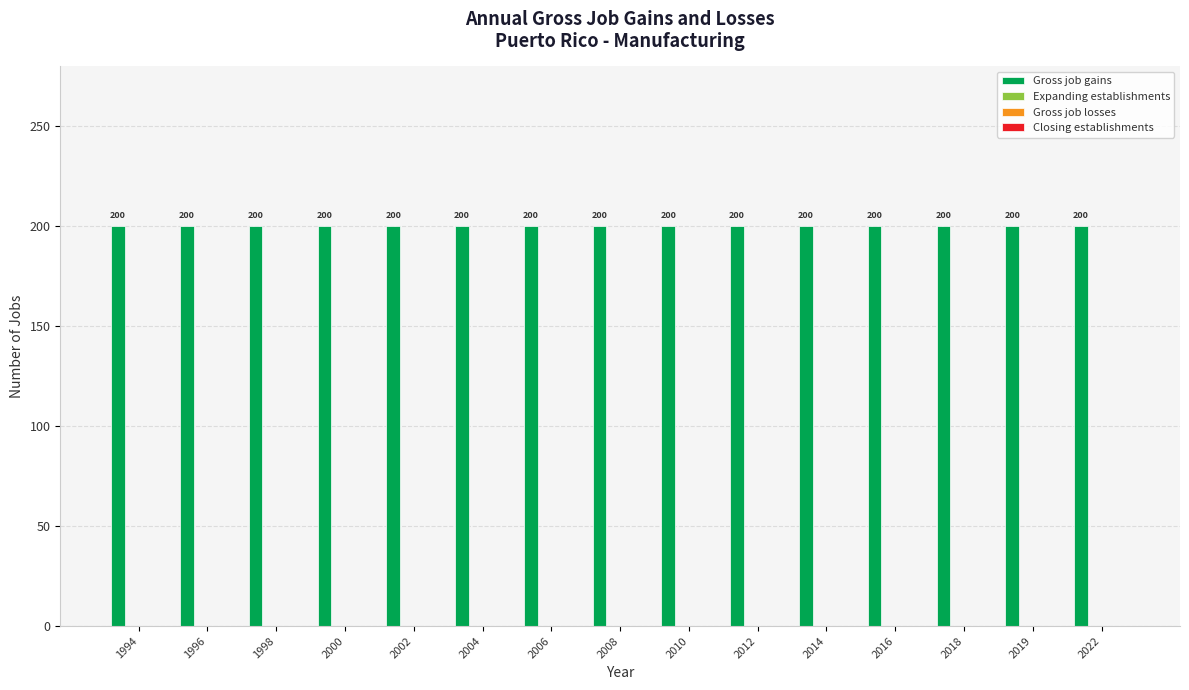

Between 2019 and 2022, which series saw the biggest shift?

Gross job gains